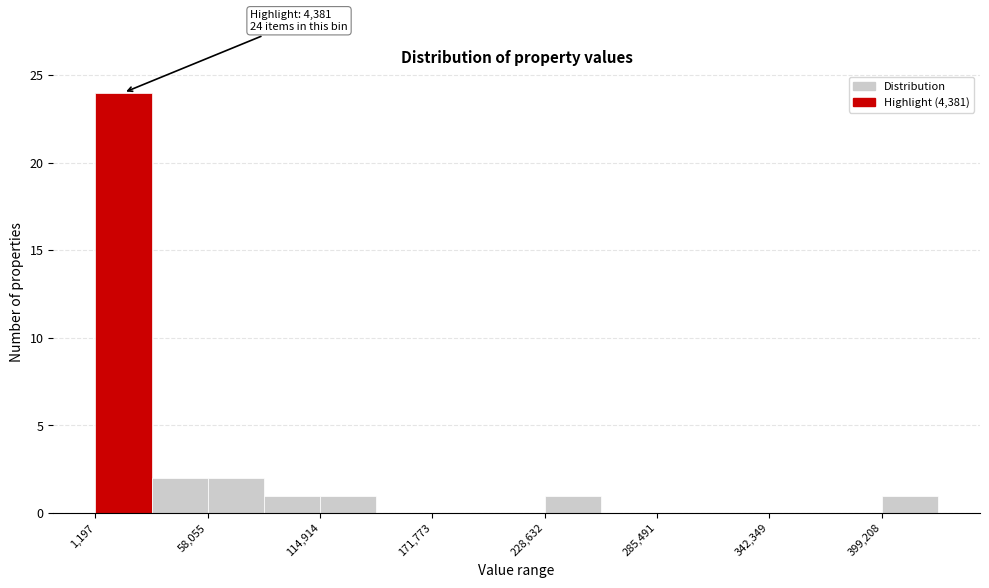

Around what value on the x-axis is the tallest bar? Give the approximate position of its centre, as read against the axis.

20000